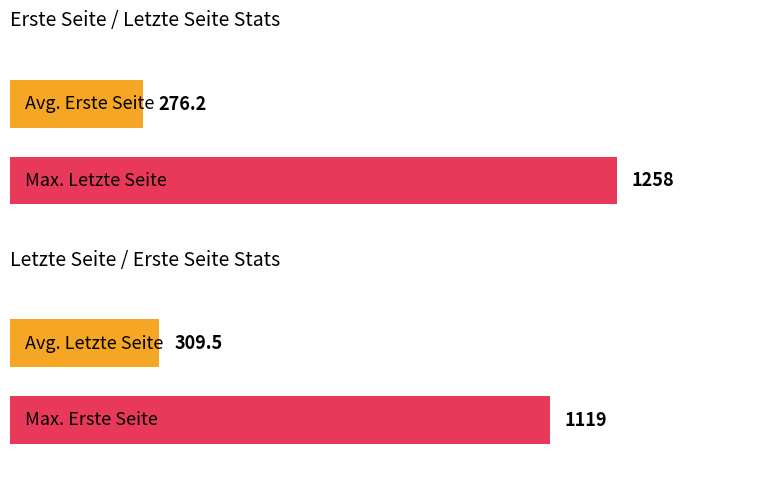

What is the average value of the Letzte Seite series?

310